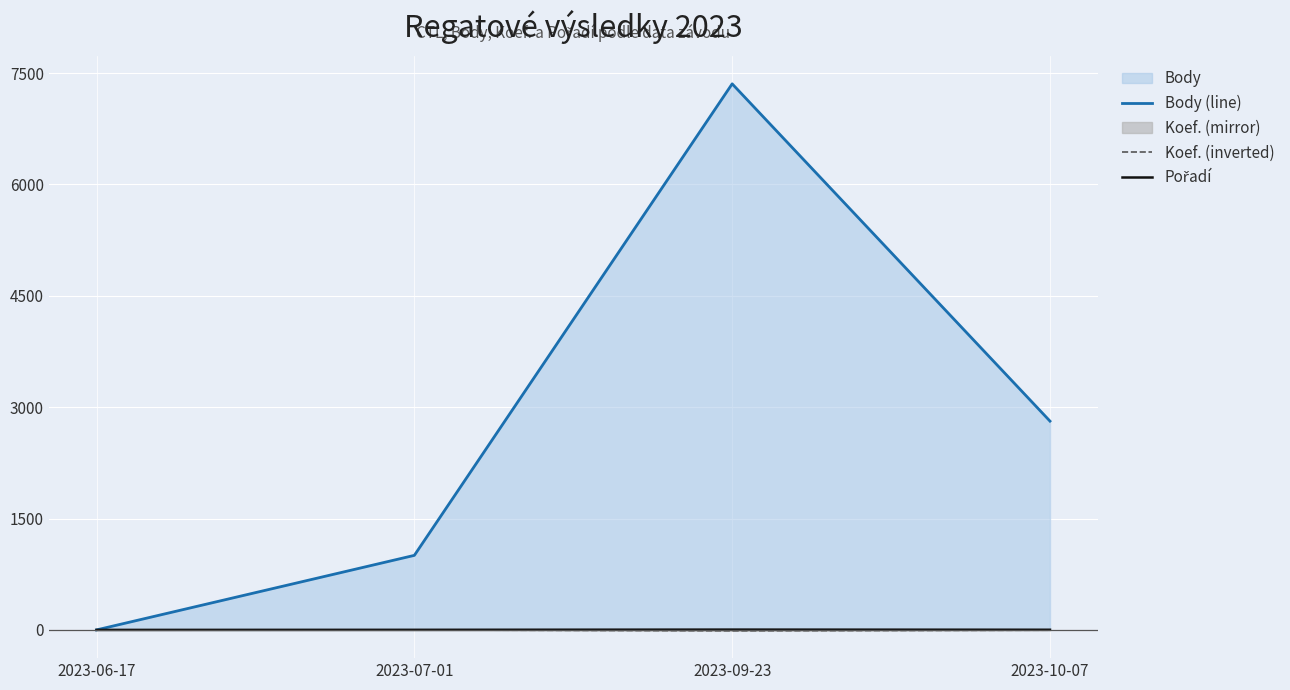

What is the difference between the maximum and second lowest values in the Body (line) series?

6351